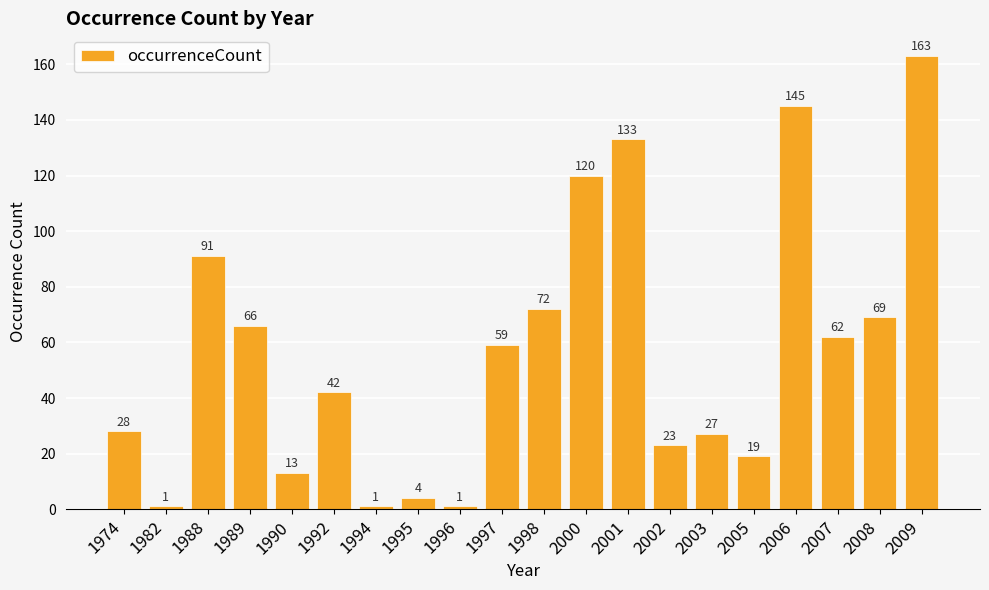

Reading right to left, extract all data points from this chart.

163	69	62	145	19	27	23	133	120	72	59	1	4	1	42	13	66	91	1	28